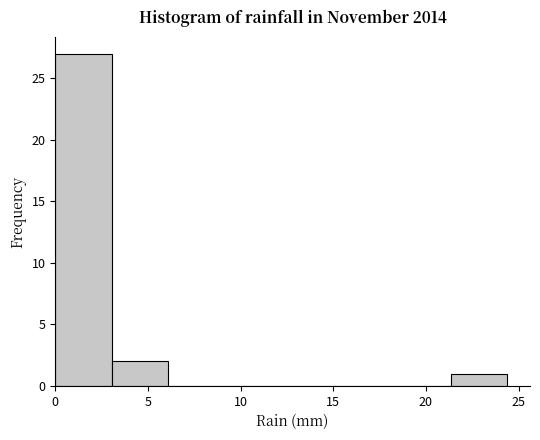

Which range on the x-axis has the tallest bar?

0.00 to 3.05